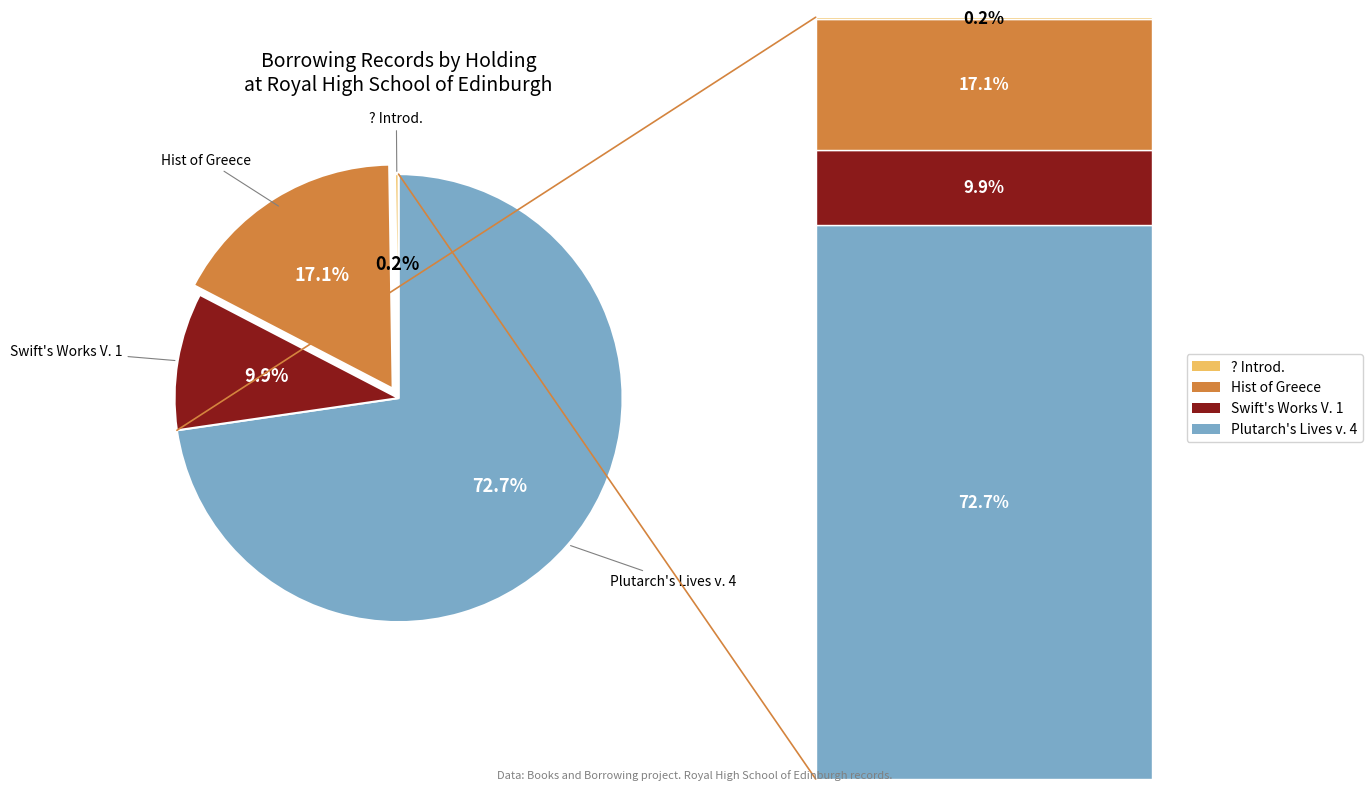

Does any single category account for the majority?

Yes